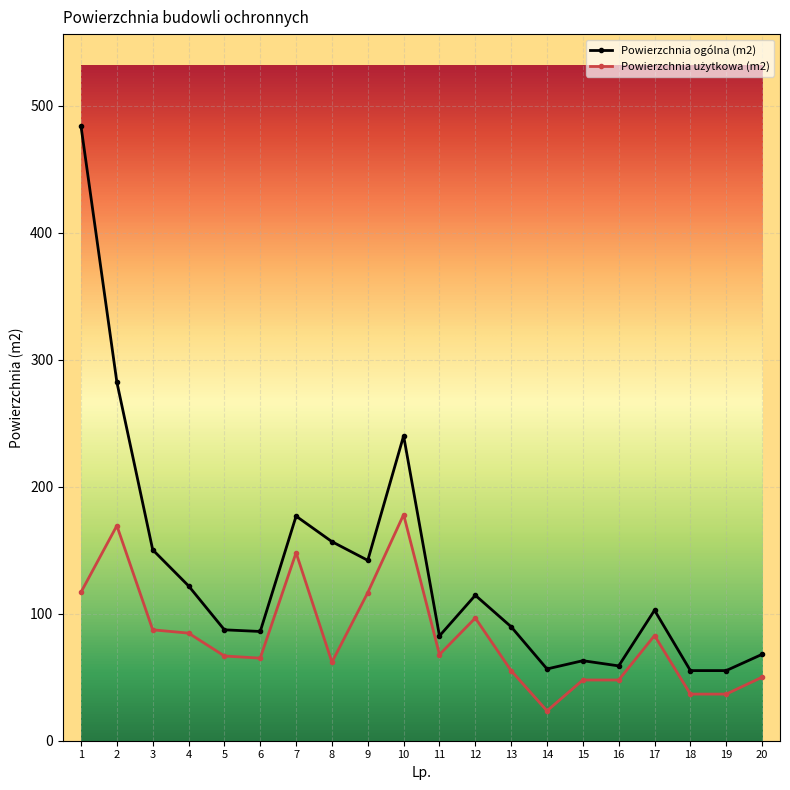

What is the total value across all series at 12?

211.1